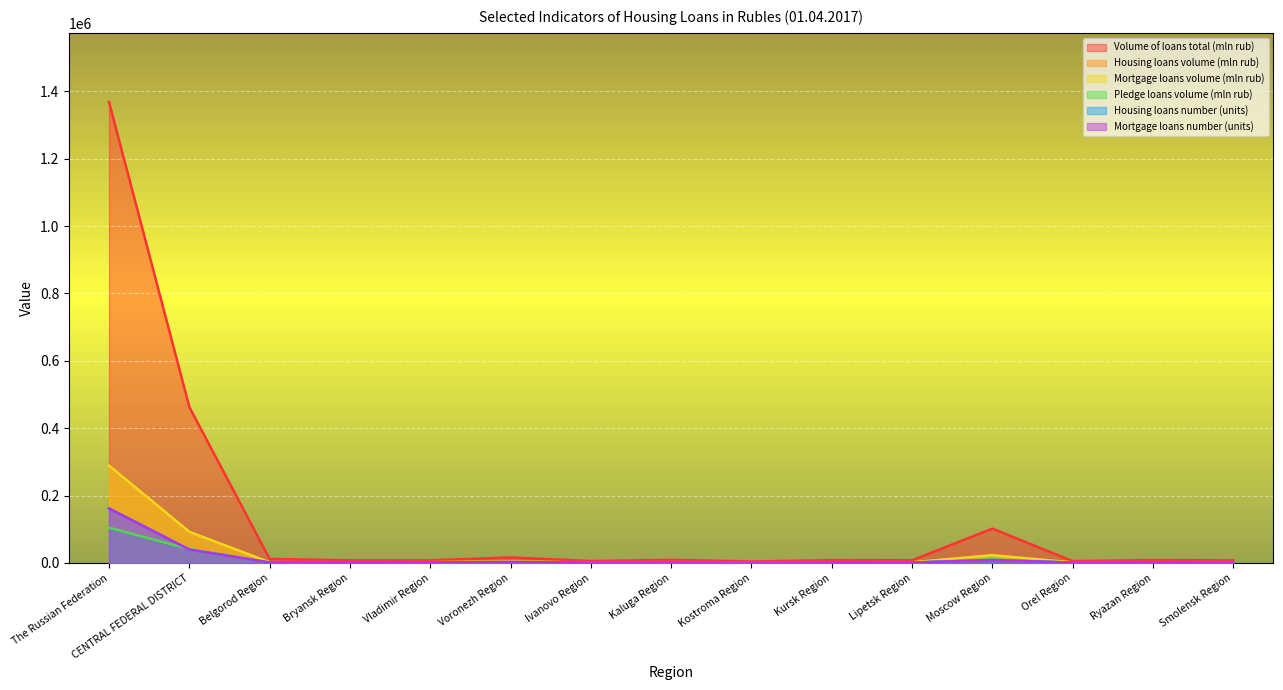

Is it true that Pledge loans volume (mln rub) equals 1578 at Ryazan Region?

False